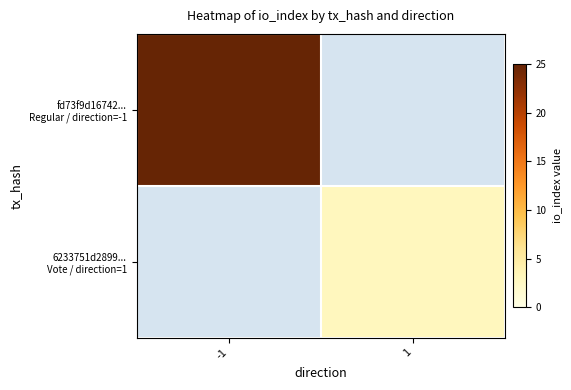

The 6233751d2899... Vote / direction=1 series shows 4.1 at 1. True or false?

False